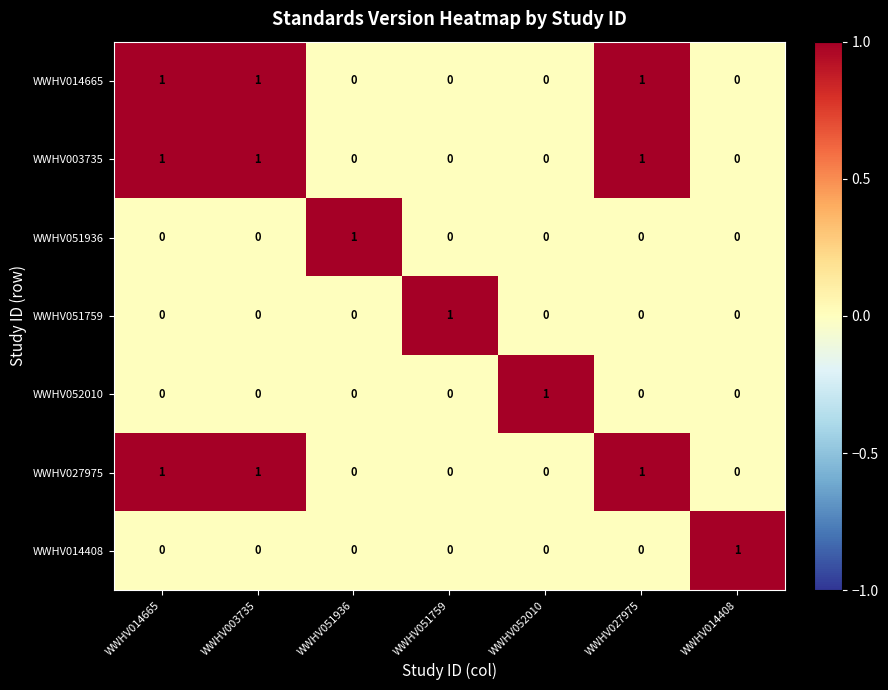

The WWHV051936 series shows 0 at WWHV014665. True or false?

True